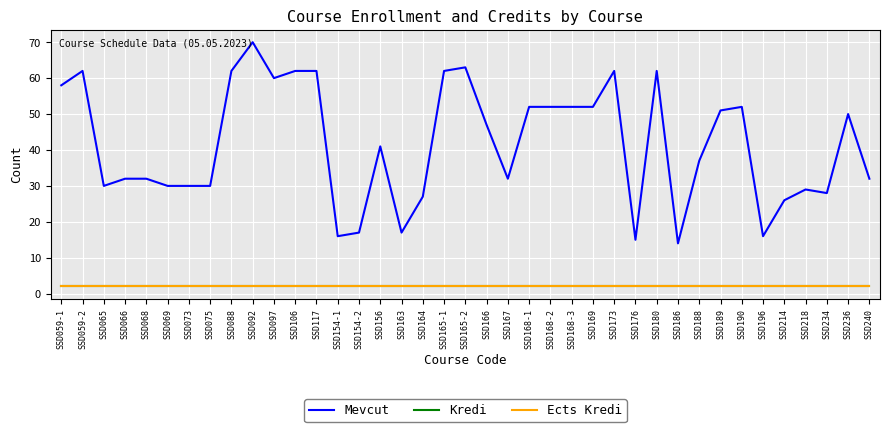

Is it true that Kredi equals 1 at SSD088?

False